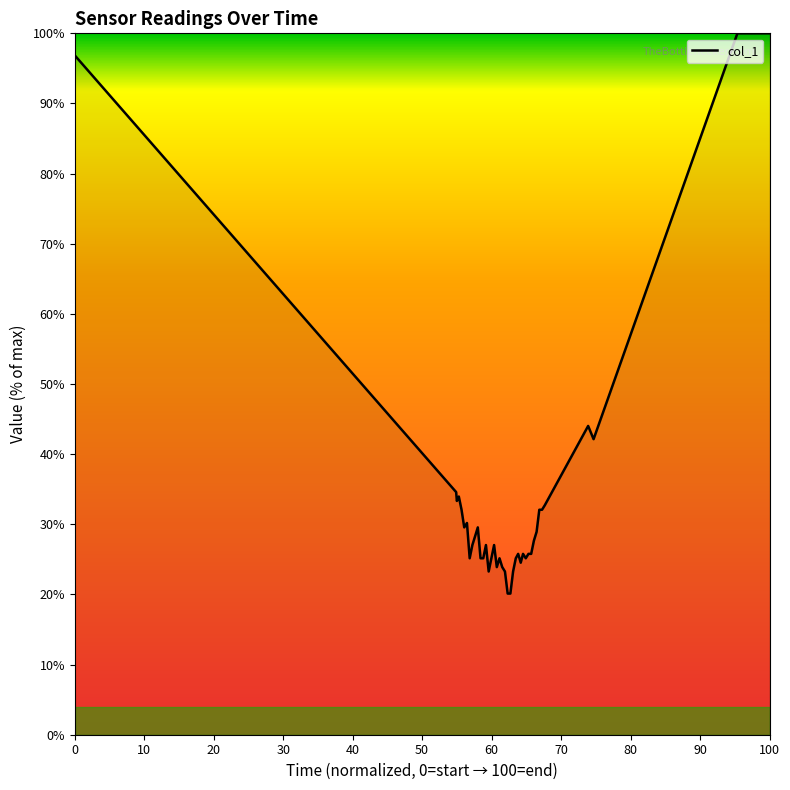

What is the minimum value shown in the chart?

20.1